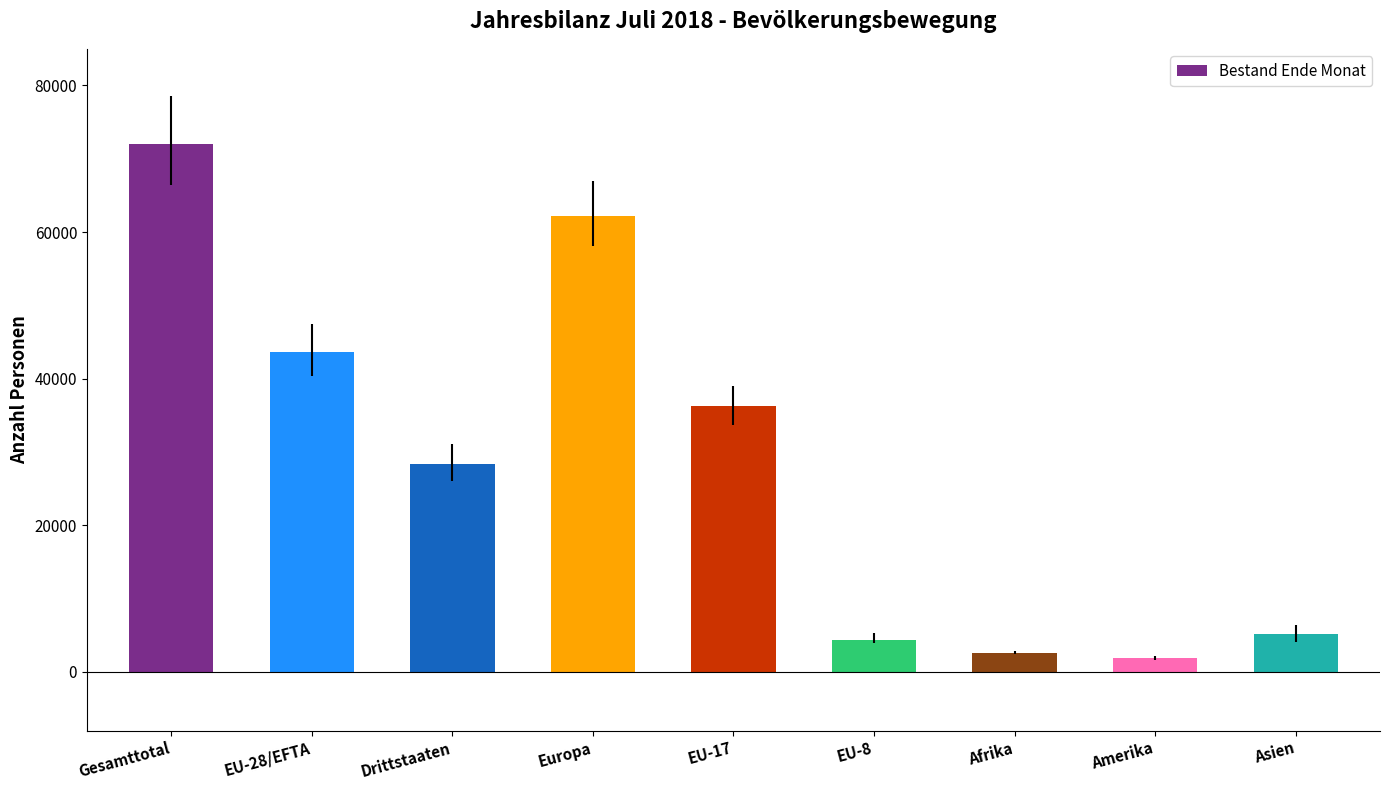

What is the minimum value shown in the chart?

1854